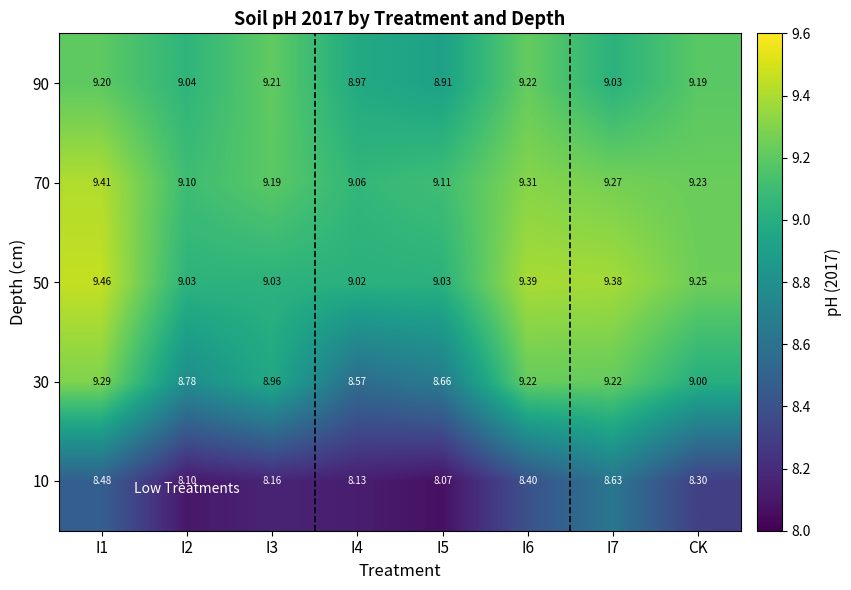

How many series are shown in this chart?

5